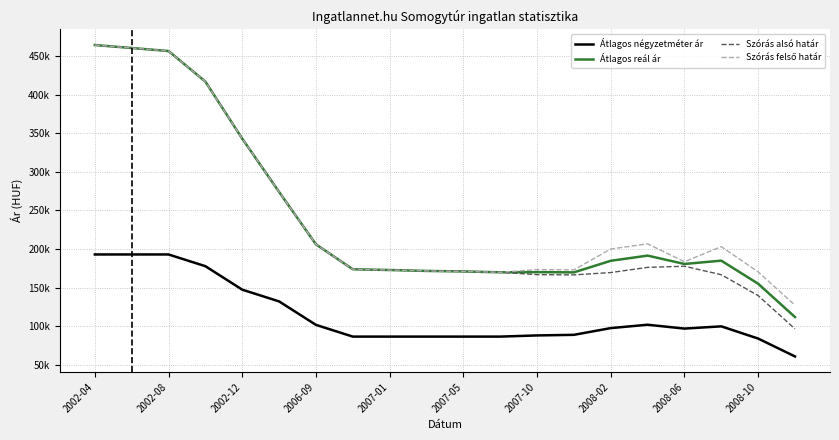

What is the value of the Átlagos négyzetméter ár point at the 10th from the left?

86315